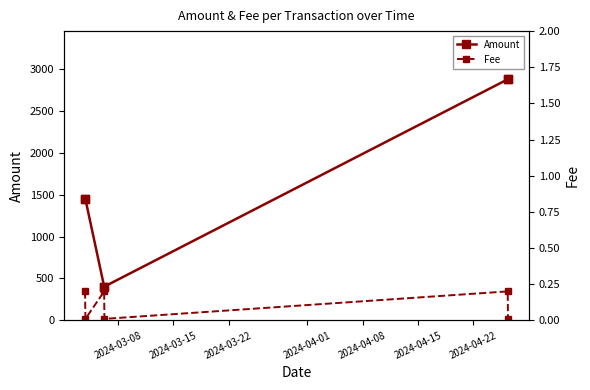

Rank the series by their maximum value, from highest to lowest.

Amount, Fee